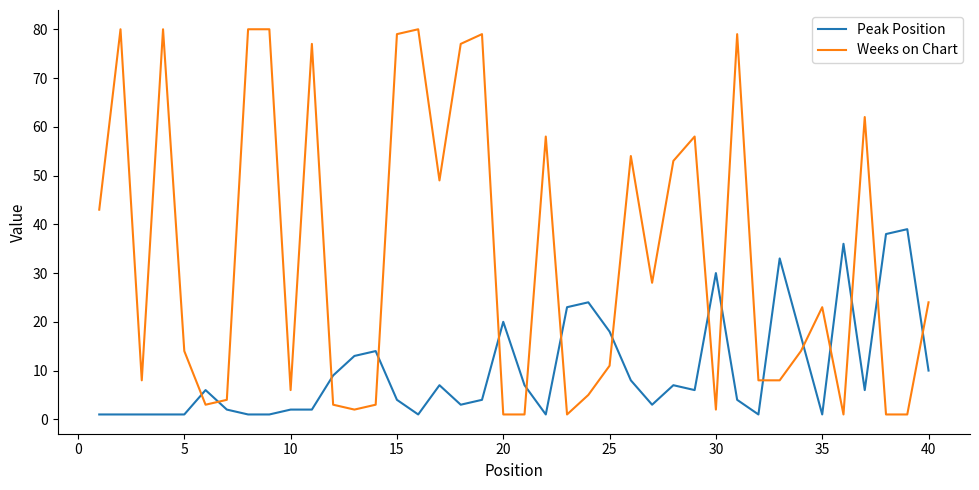

Which series ends up on top after the final intersection of Peak Position and Weeks on Chart?

Weeks on Chart